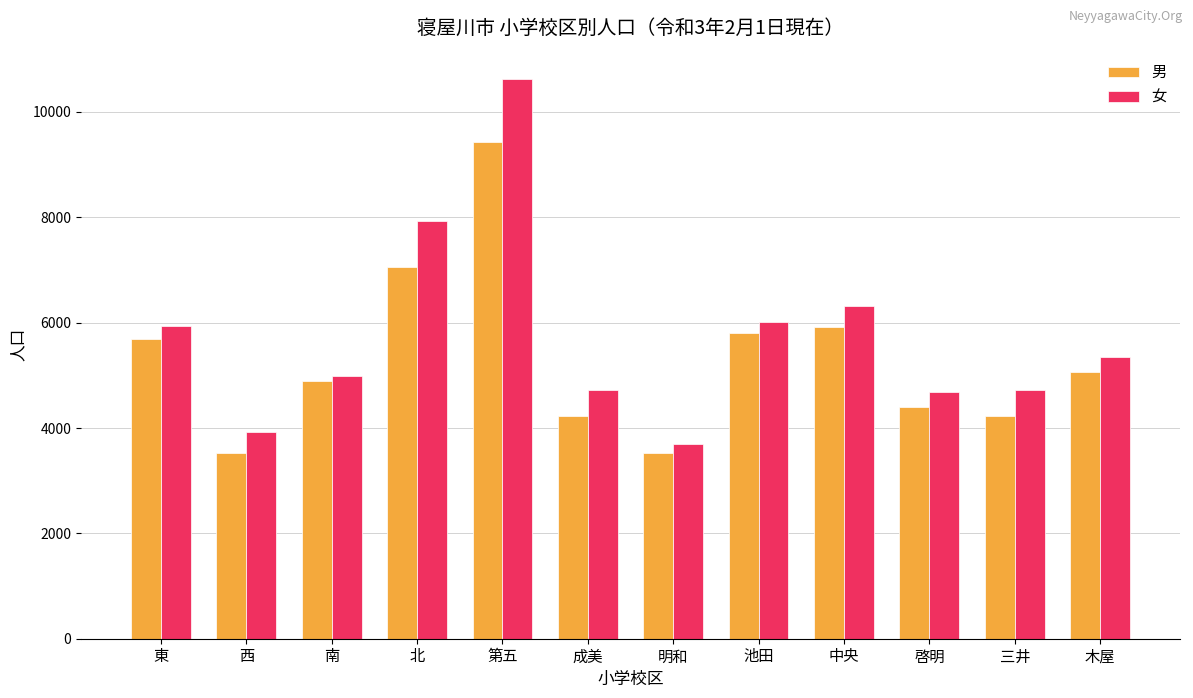

What is the sum of the 女 values at 北 and 三井?

12649